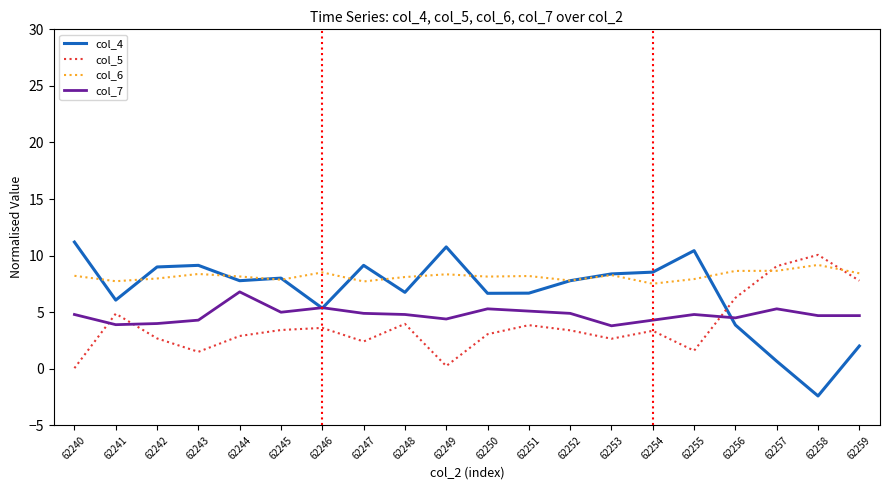

True or false: col_7 has more than 0 interior local peaks.

True